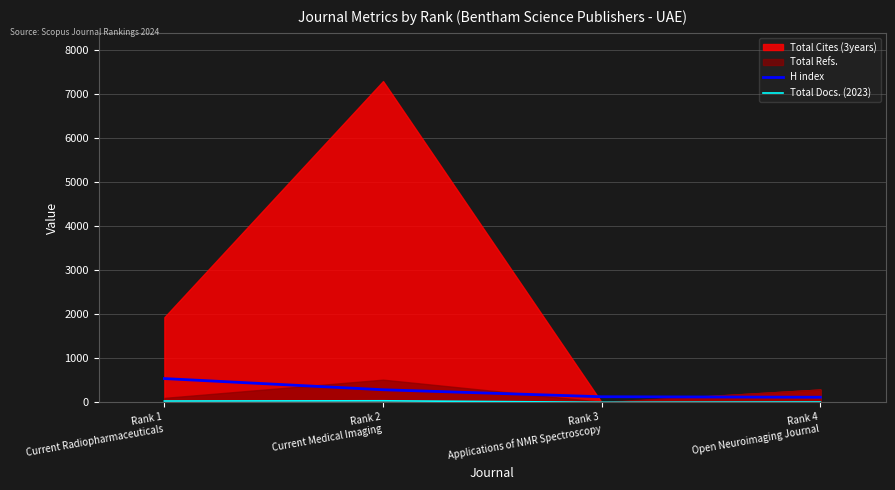

True or false: H index has a value of 970 at Rank 1
Current Radiopharmaceuticals.

False